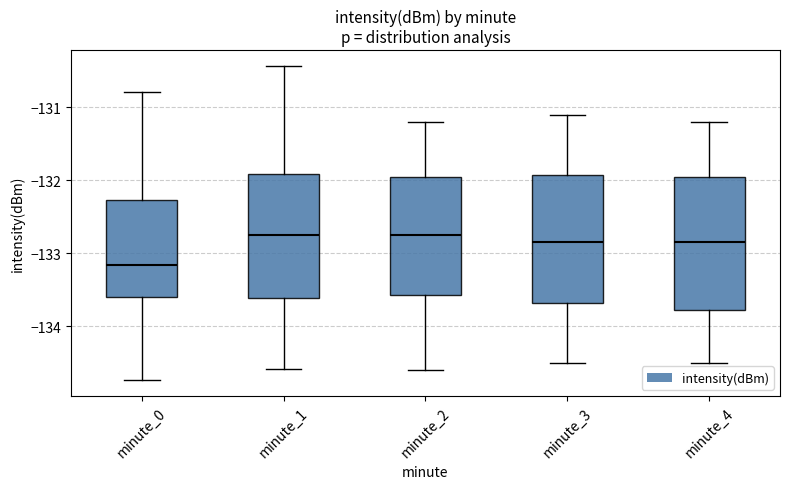

Where does the median line of the box for minute_3 sit on the y-axis? The values are not printed on the chart, so give them approximately, as read against the axis.

-132.8